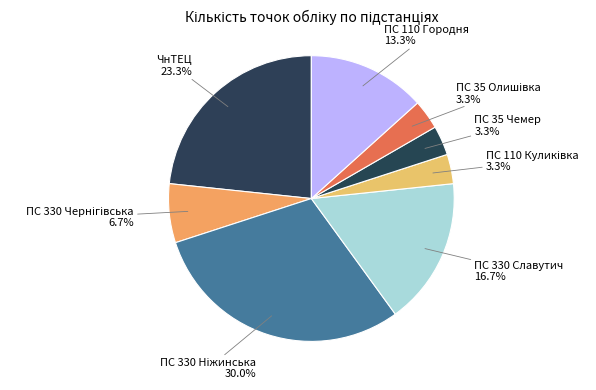

To the nearest percent, what is the average slice percentage?

12%